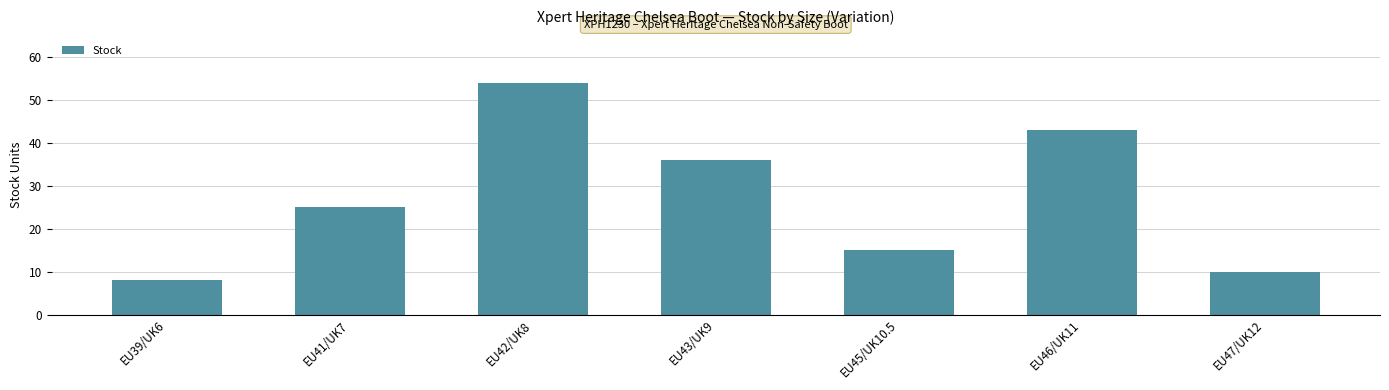

Between EU43/UK9 and EU45/UK10.5, which is larger?

EU43/UK9